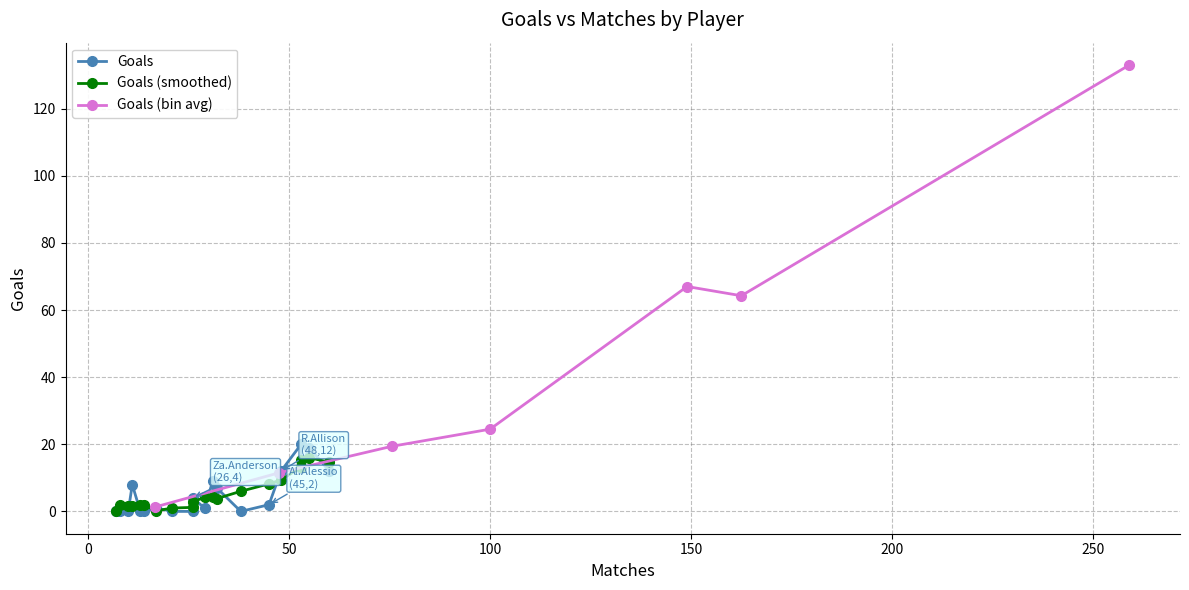

True or false: Goals (bin avg) has more than 2 points higher than both neighbors.

False